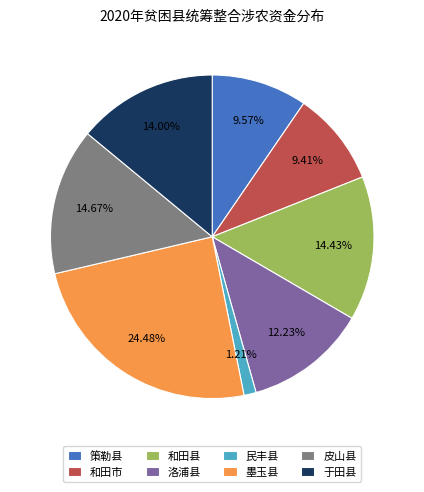

Which category has the smallest portion of the pie?

民丰县